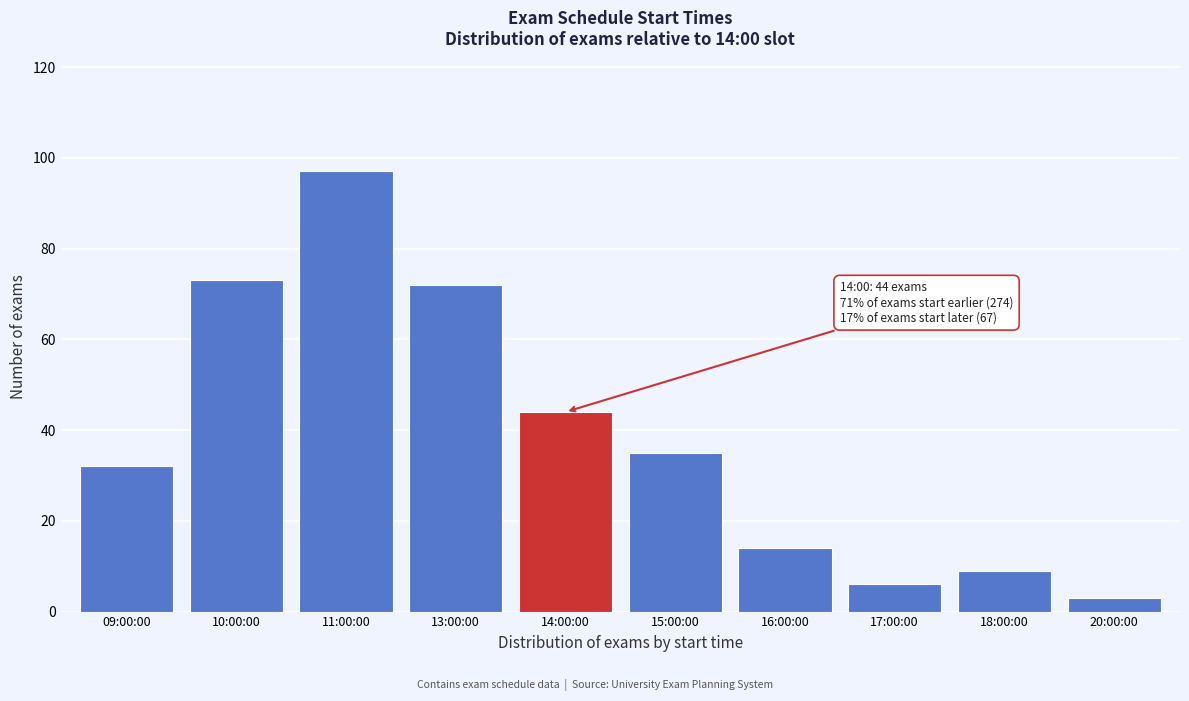

Reading right to left, list all the values displayed in this chart.

20:00:00=3	18:00:00=9	17:00:00=6	16:00:00=14	15:00:00=35	14:00:00=44	13:00:00=72	11:00:00=97	10:00:00=73	09:00:00=32